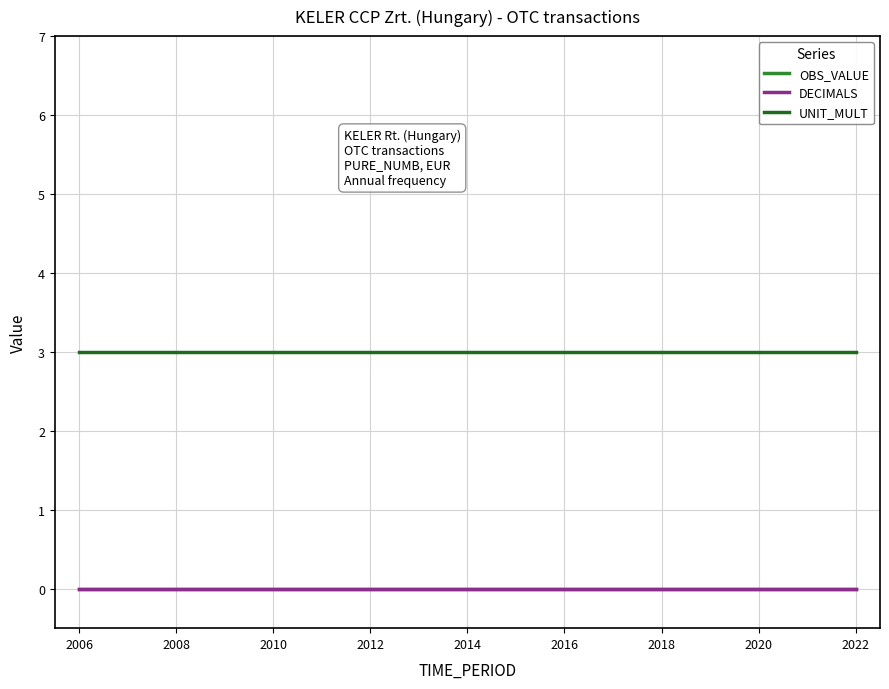

Is this an area chart (filled region under the line)?

No